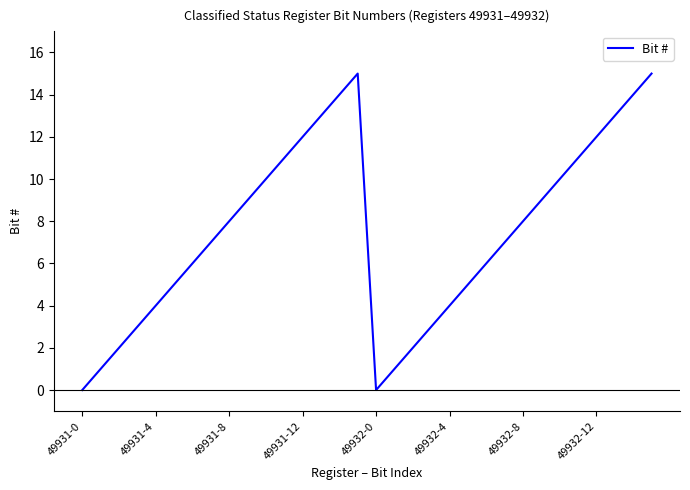

What is the maximum value shown in the chart?

15